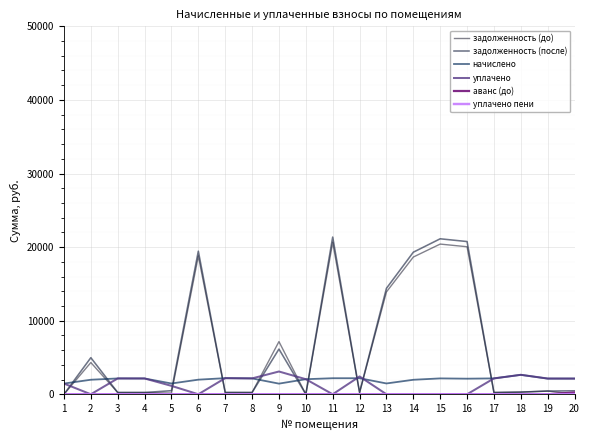

At which label does задолженность (после) first exceed 472?

2